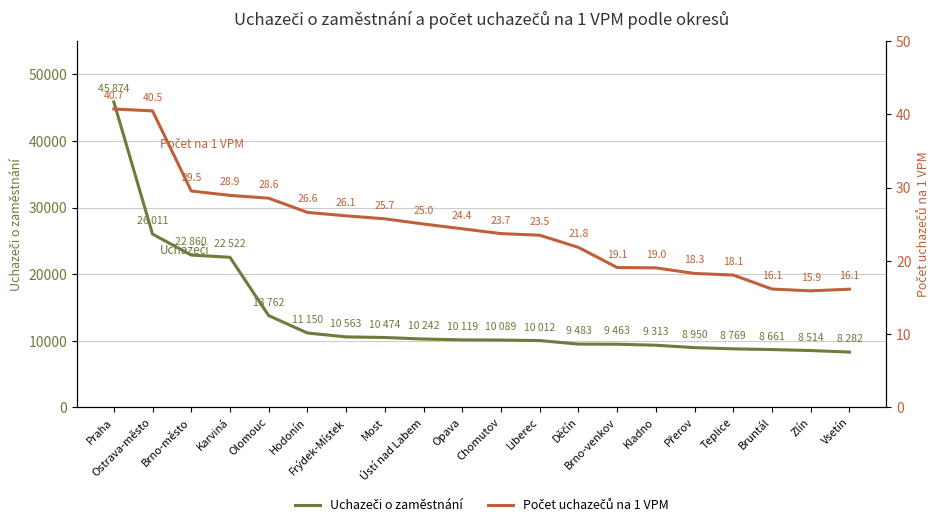

What is the total value across all series at Olomouc?

13790.5